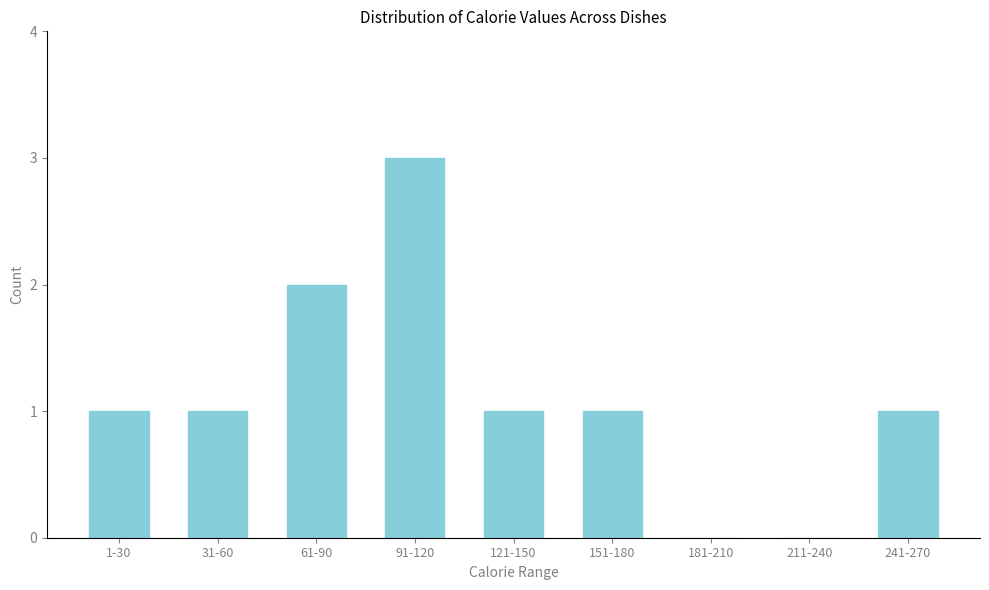

Reading left to right, list all the values displayed in this chart.

1-30=1	31-60=1	61-90=2	91-120=3	121-150=1	151-180=1	181-210=0	211-240=0	241-270=1